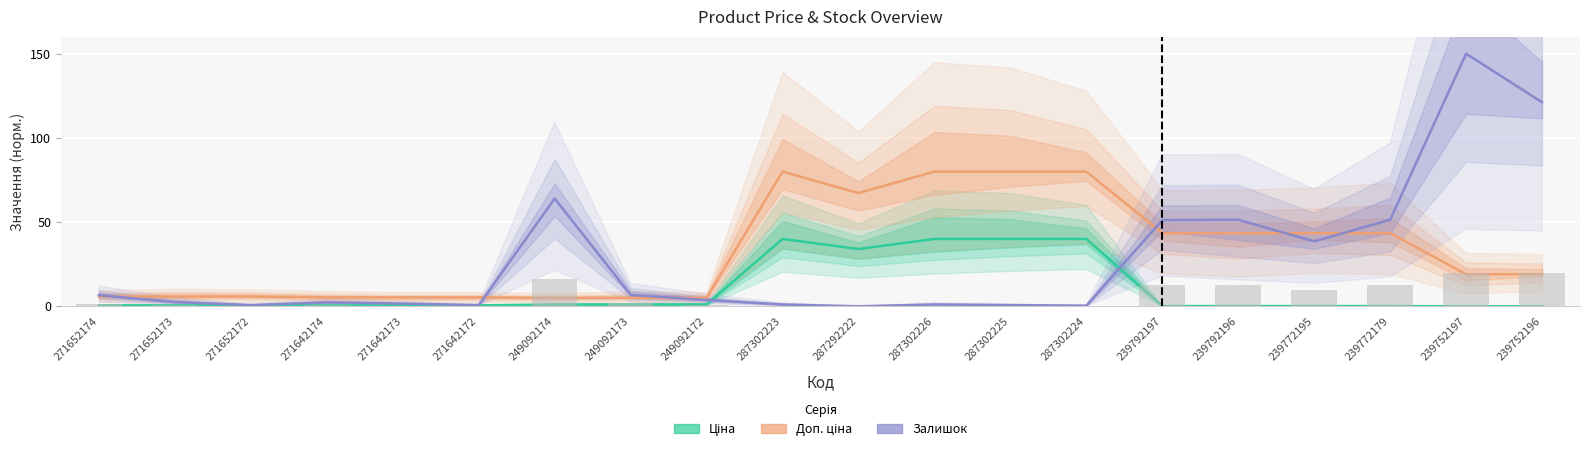

How many groups of bars are there?

20